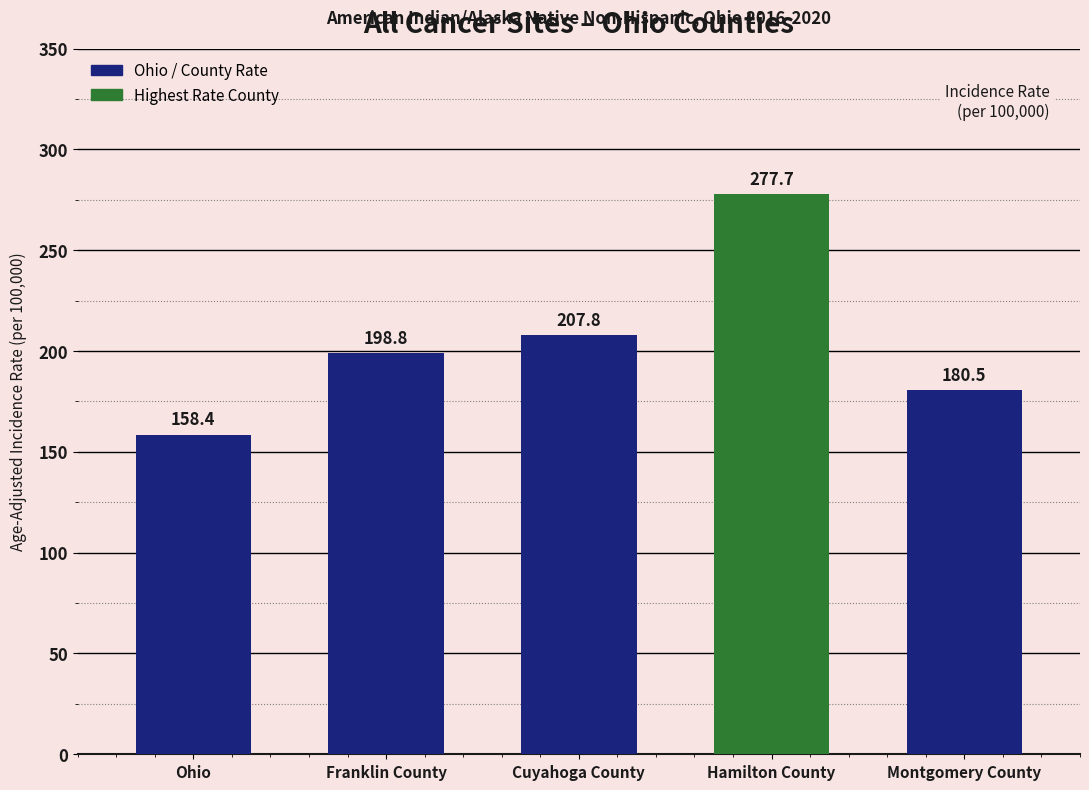

The chart shows a value of 207.8 at Cuyahoga County. True or false?

True